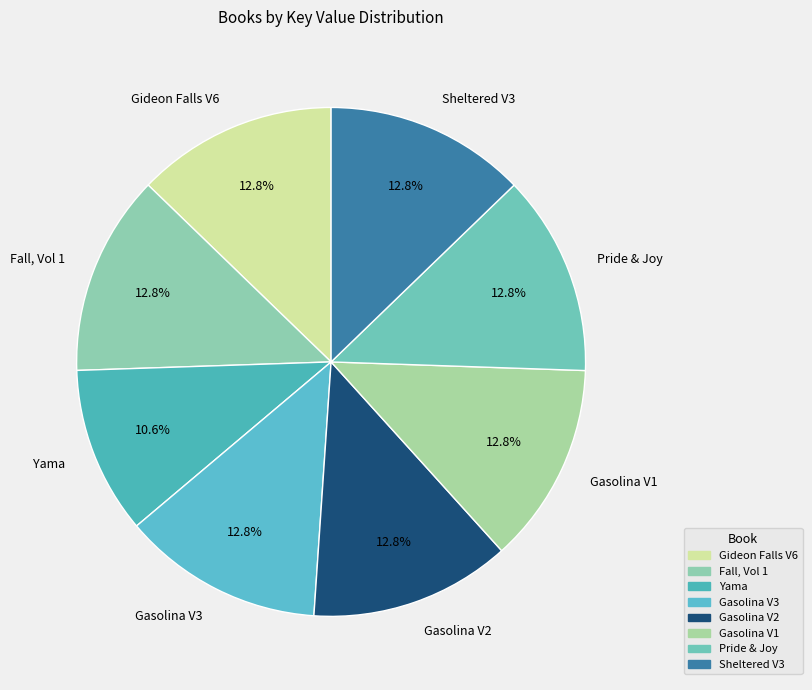

What is the smallest slice in the pie chart?

Yama